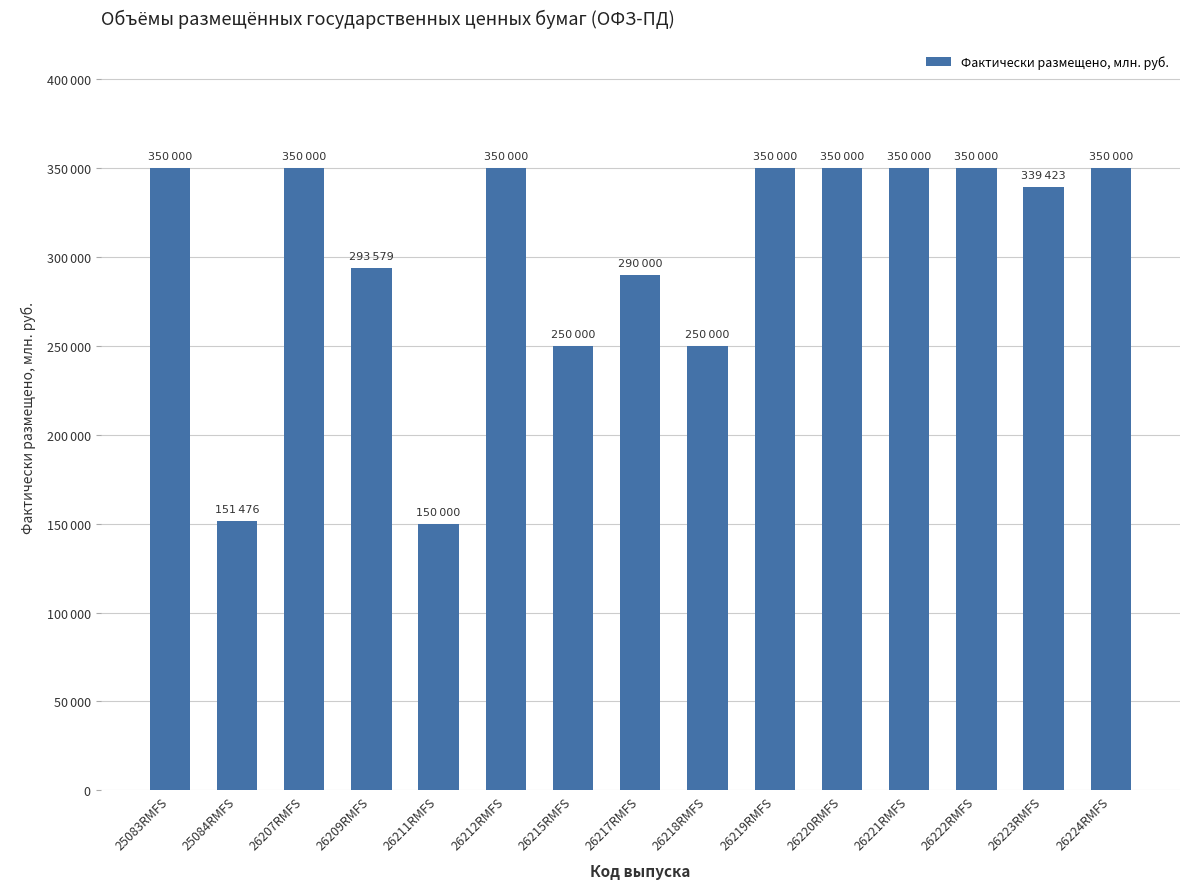

Are the bars horizontal?

No